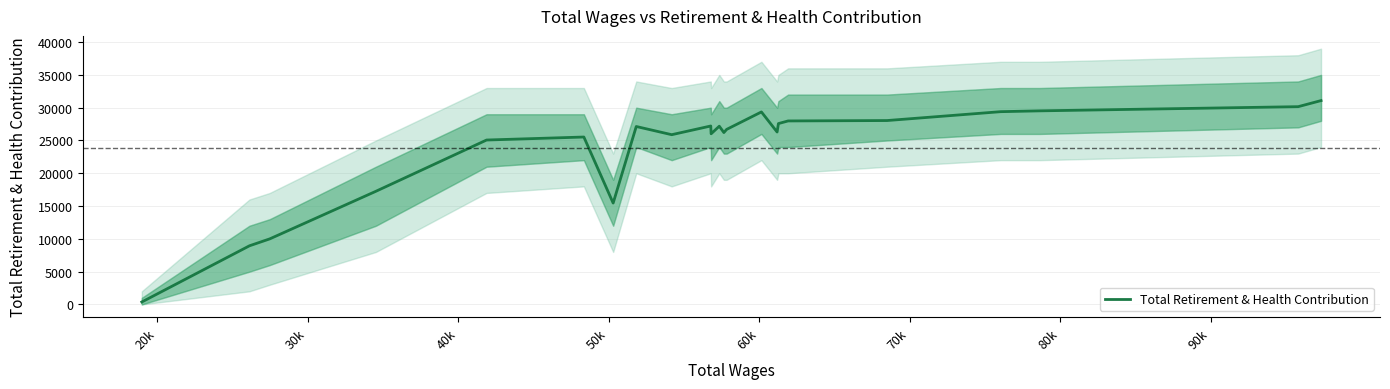

What is the highest value of the Total Retirement & Health Contribution series?

31083